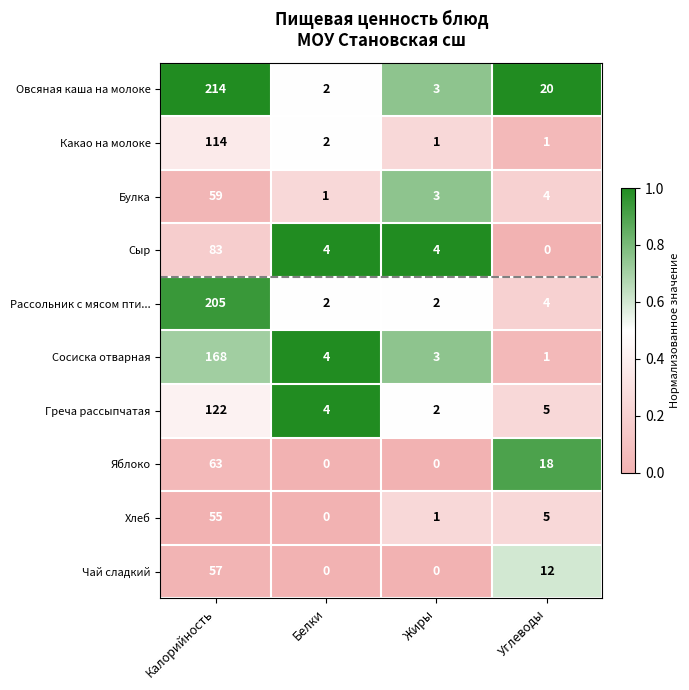

The Овсяная каша на молоке series shows 214 at Калорийность. True or false?

True